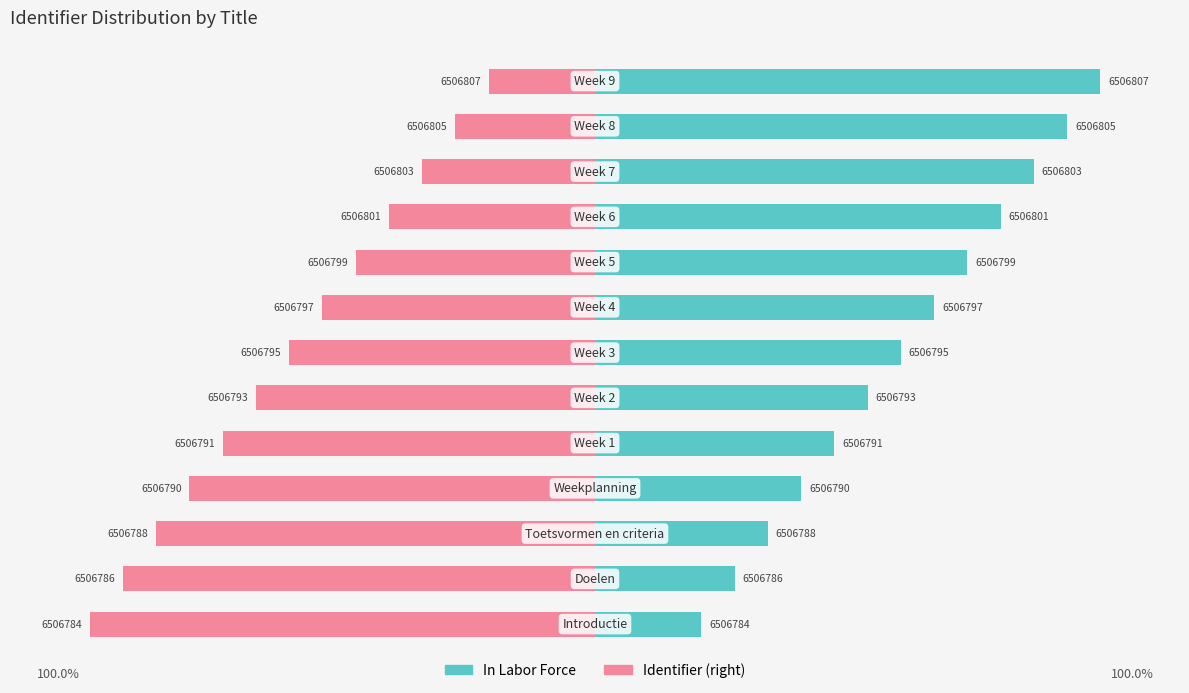

What is the value of the In Labor Force bar at the 9th from the left?

70.0